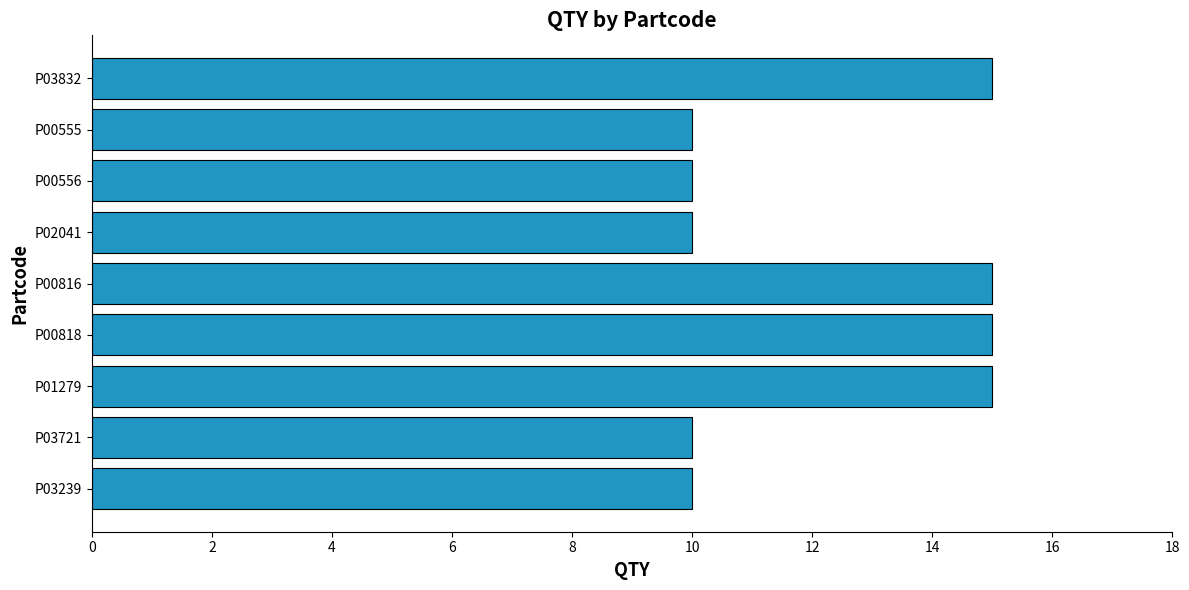

Reading top to bottom, extract all data points from this chart.

15	10	10	10	15	15	15	10	10